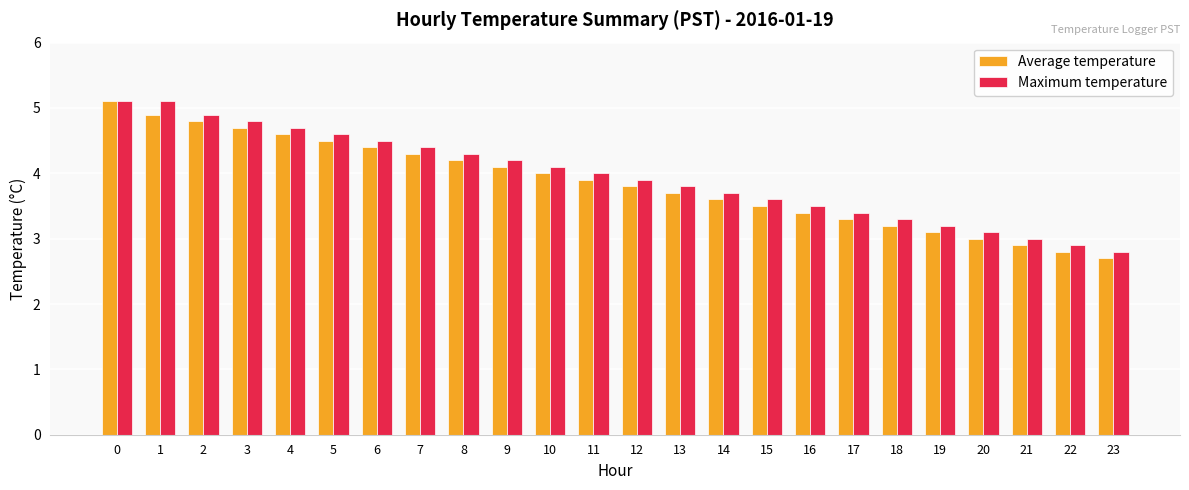

List the labels in order of Average temperature value, smallest first.

23, 22, 21, 20, 19, 18, 17, 16, 15, 14, 13, 12, 11, 10, 9, 8, 7, 6, 5, 4, 3, 2, 1, 0